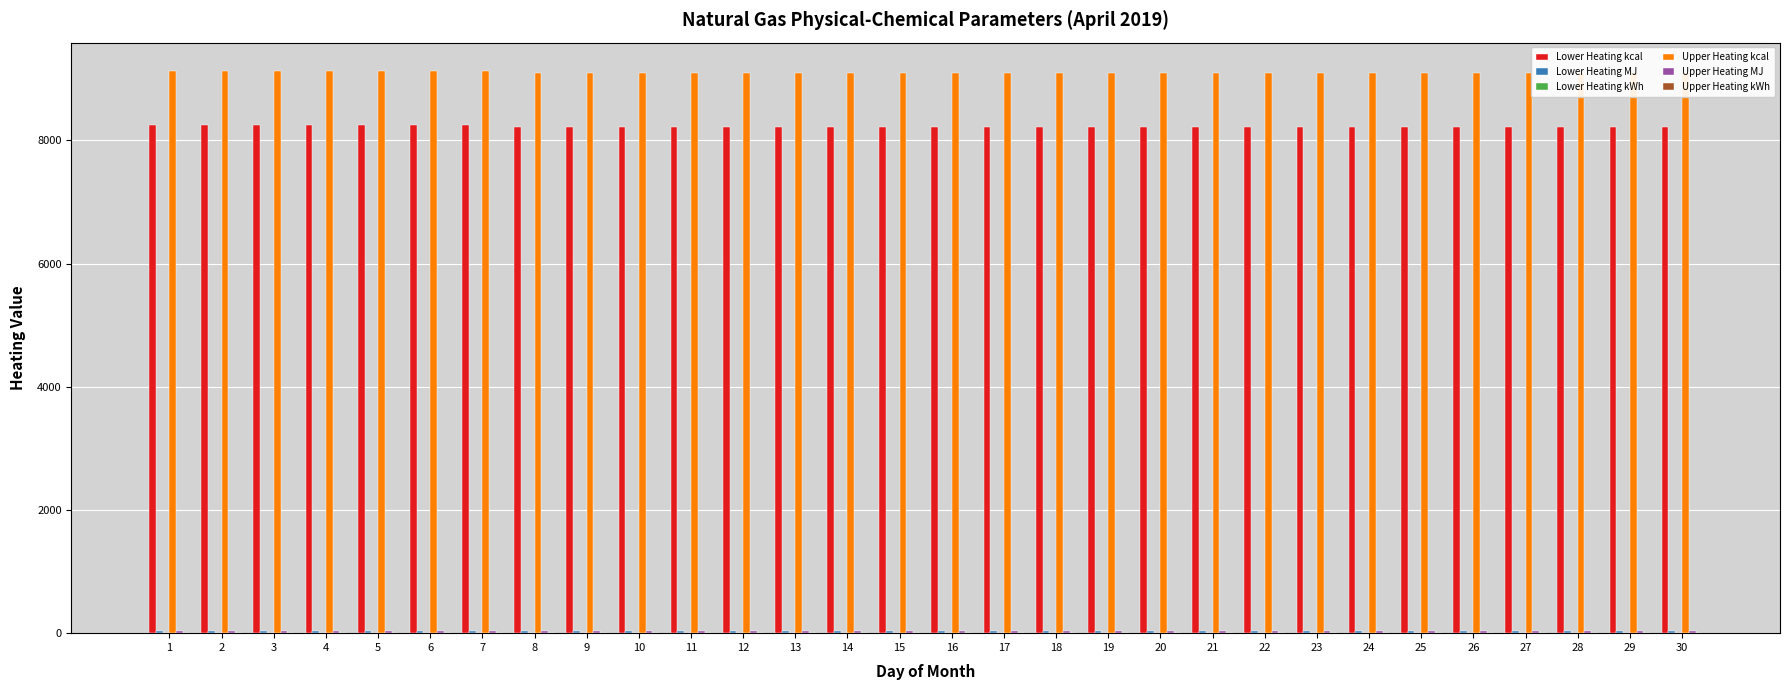

Between 17 and 22, which series saw the biggest shift?

Lower Heating kcal